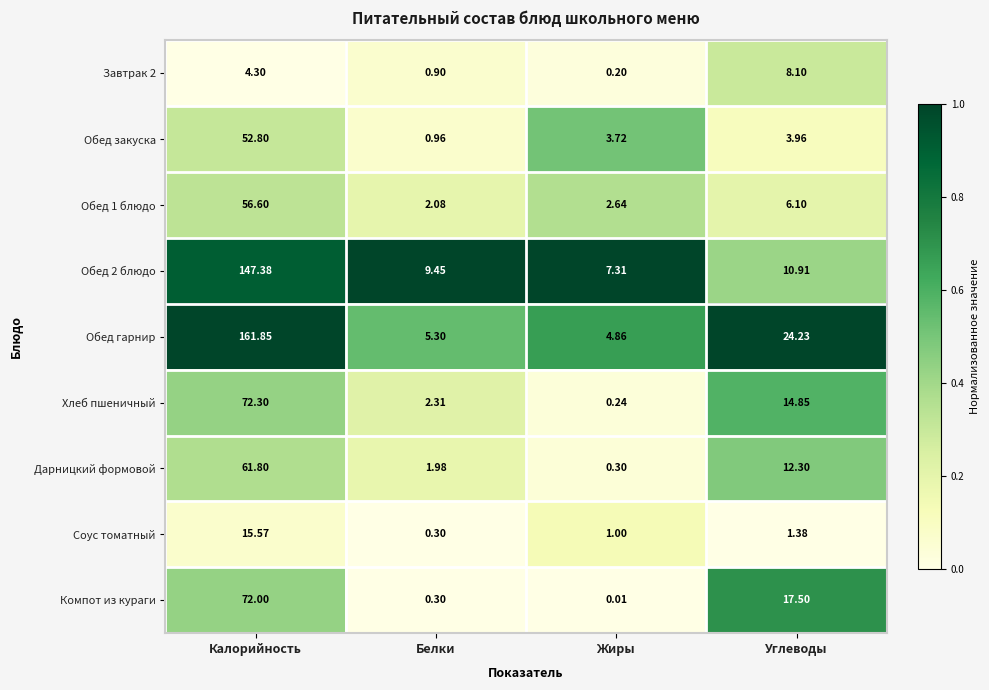

At Углеводы, list the series in order from smallest to largest.

Соус томатный, Обед закуска, Обед 1 блюдо, Завтрак 2, Обед 2 блюдо, Дарницкий формовой, Хлеб пшеничный, Компот из кураги, Обед гарнир